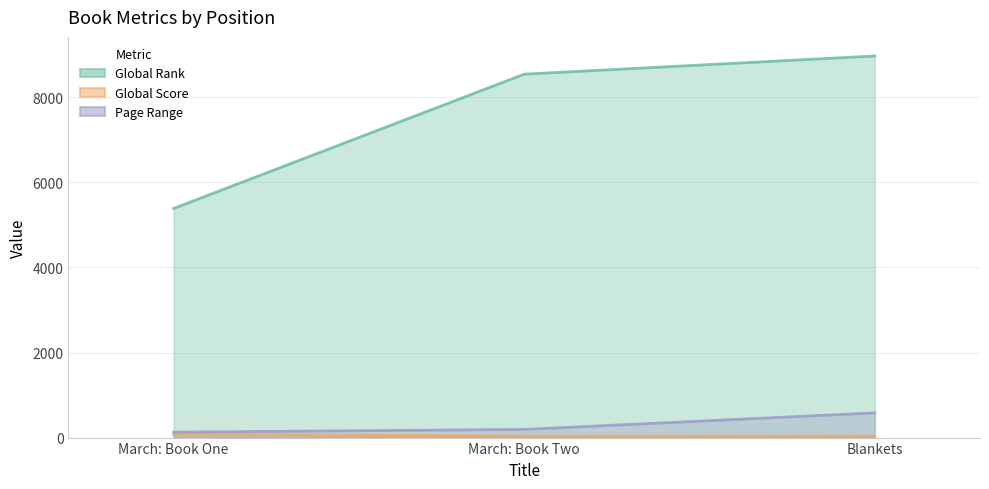

Which series changed the most between March: Book One and March: Book Two?

Global Rank